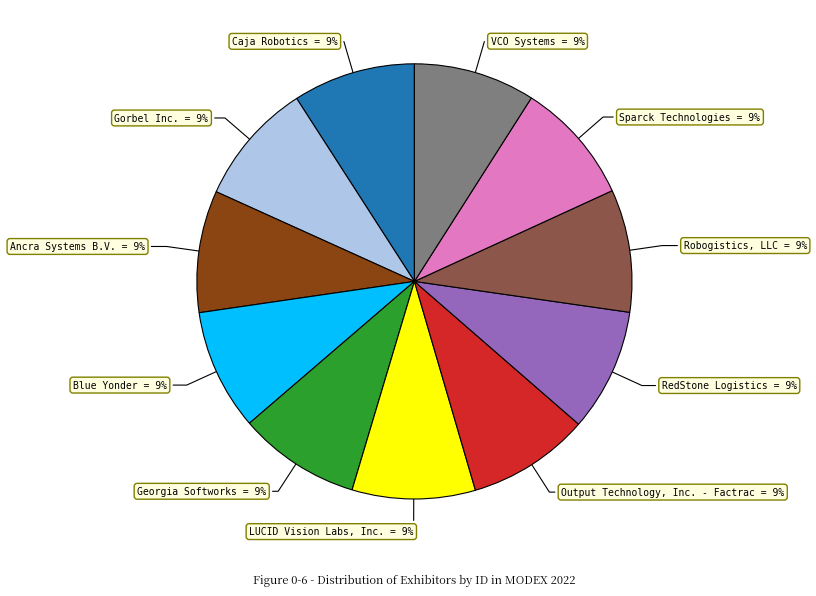

True or false: Gorbel Inc. accounts for 1% of the total.

False